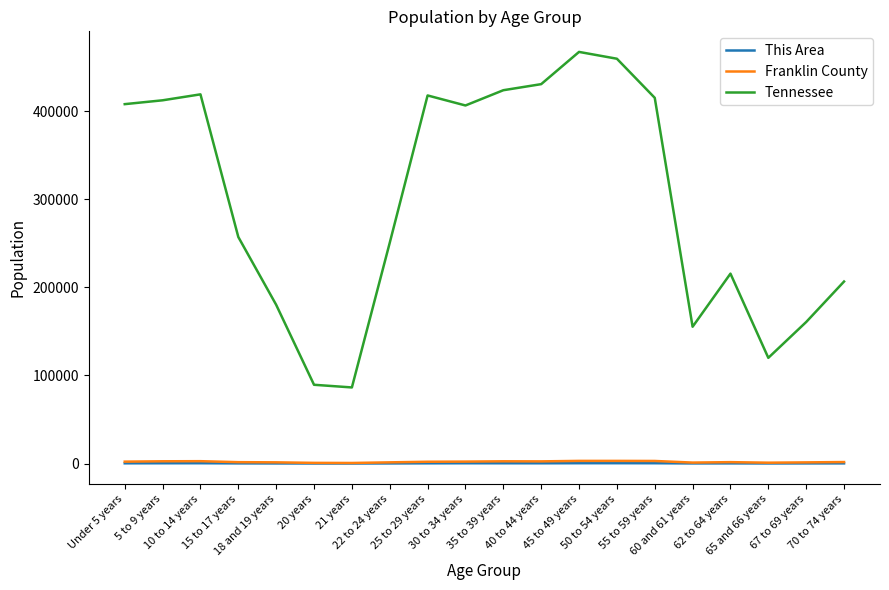

In This Area, how many points are lower than both neighbors (excluding endpoints)?

4